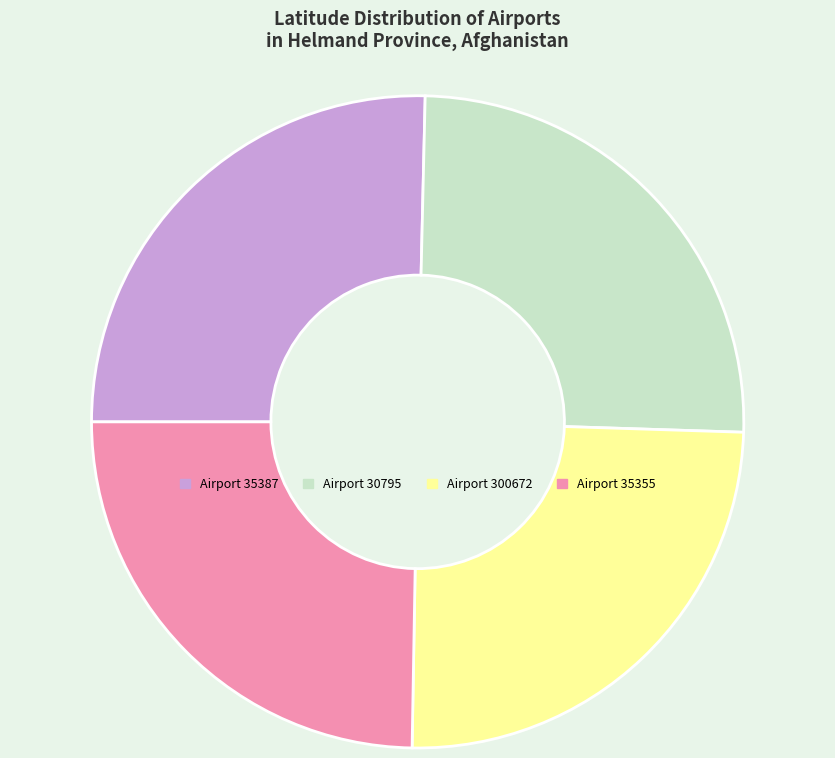

Is there any slice that represents more than half of the pie?

No